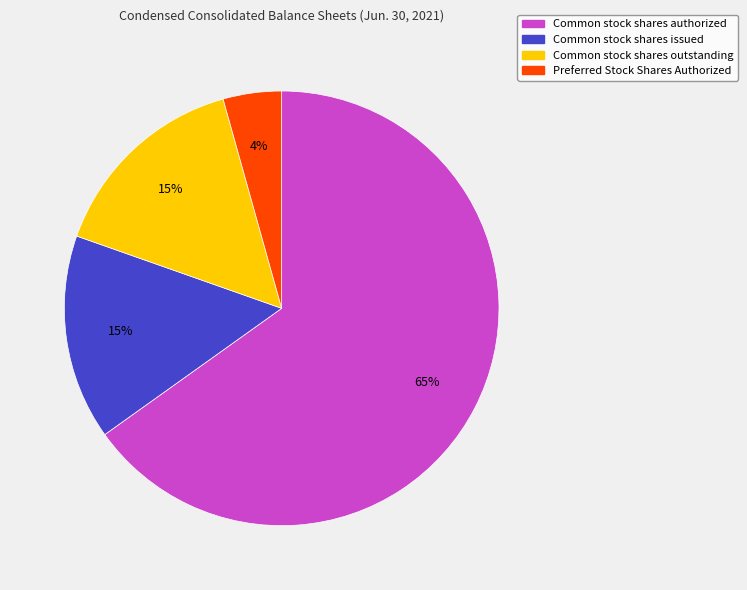

To the nearest percent, what portion does Common stock shares outstanding represent?

15%